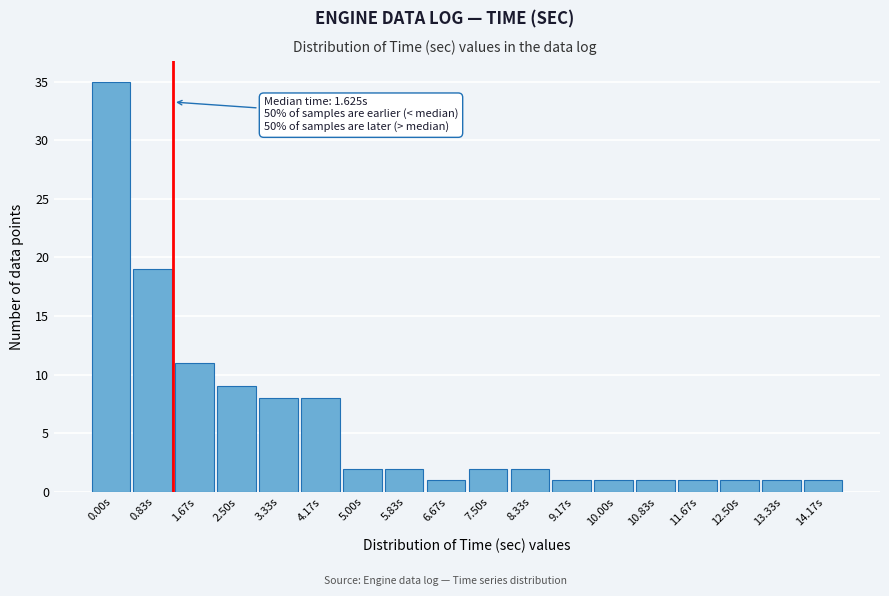

Reading right to left, what are all the values shown in this chart?

14.17s=1	13.33s=1	12.50s=1	11.67s=1	10.83s=1	10.00s=1	9.17s=1	8.33s=2	7.50s=2	6.67s=1	5.83s=2	5.00s=2	4.17s=8	3.33s=8	2.50s=9	1.67s=11	0.83s=19	0.00s=35